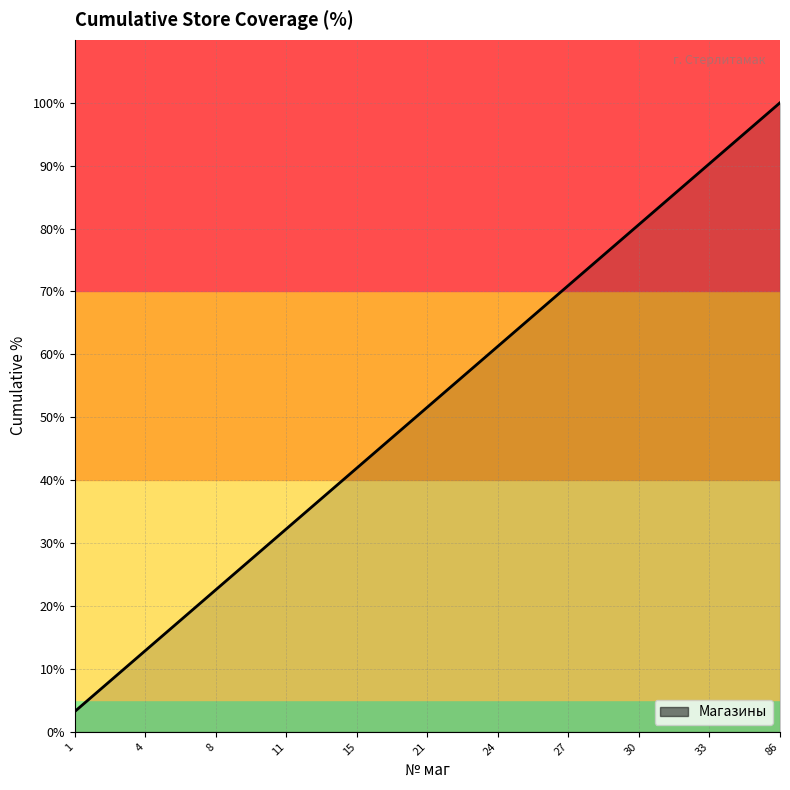

How many lines are shown in the chart?

1